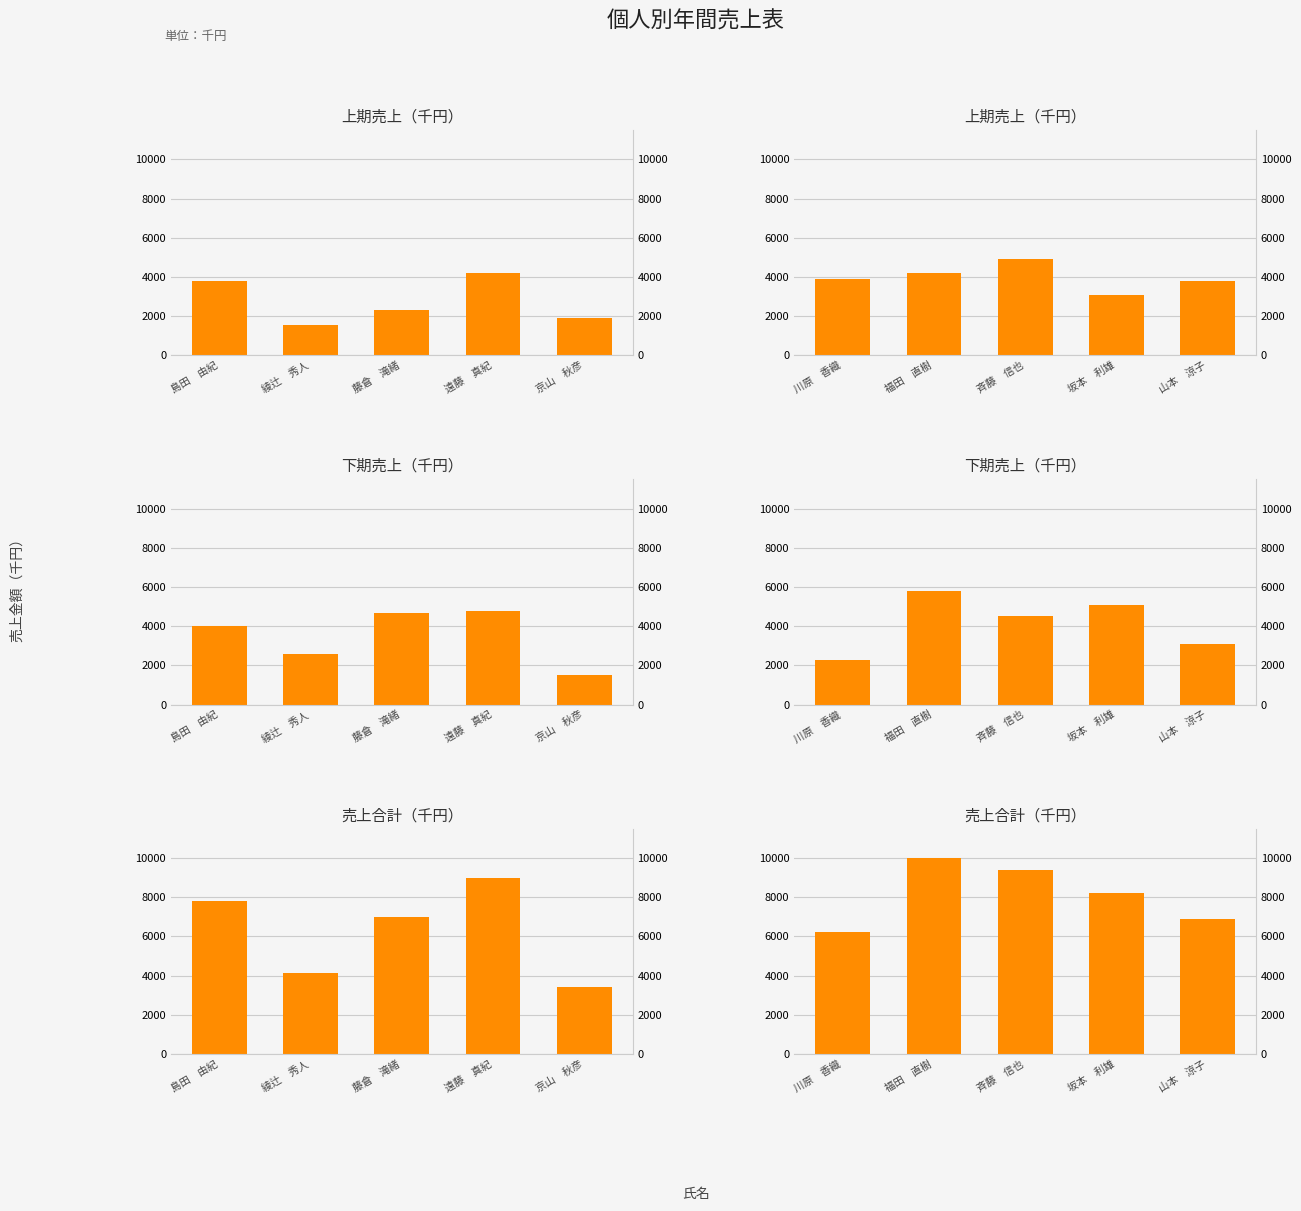

The 下期売上（千円） series shows 915 at 斉藤 信也. True or false?

False